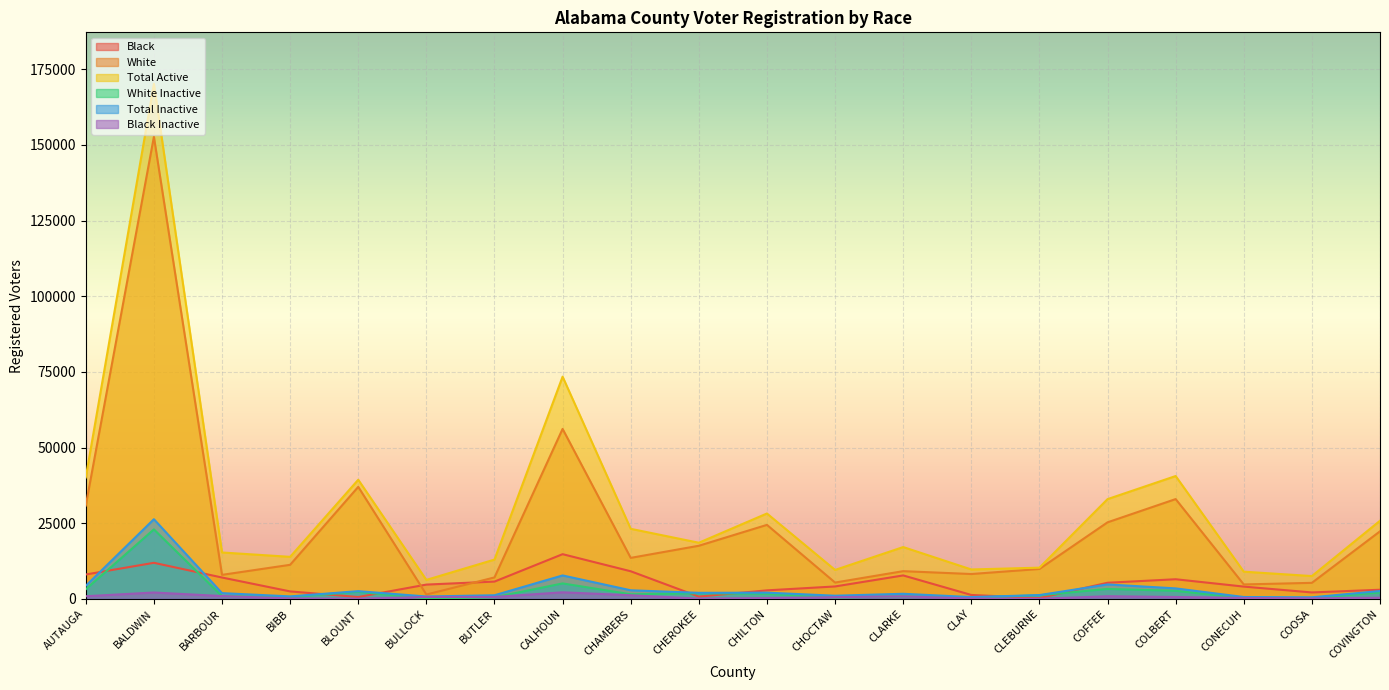

Is it true that Total Inactive equals 2568 at BLOUNT?

True